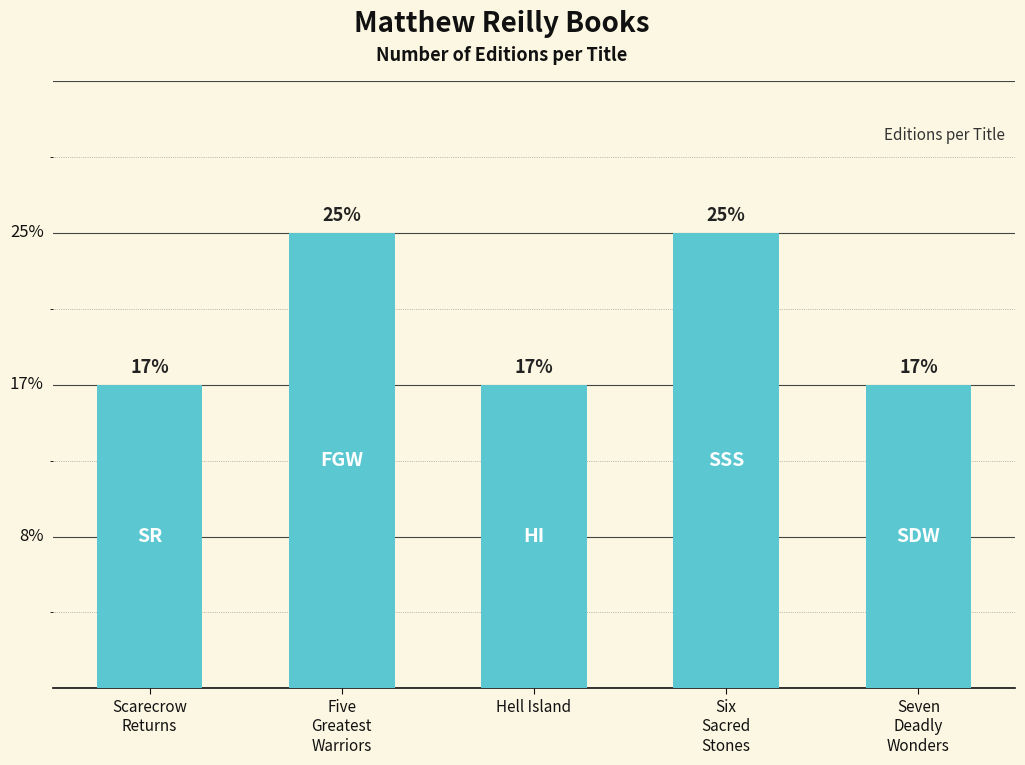

Approximately how many times larger is the value at Hell Island compared to Five
Greatest
Warriors?

0.7